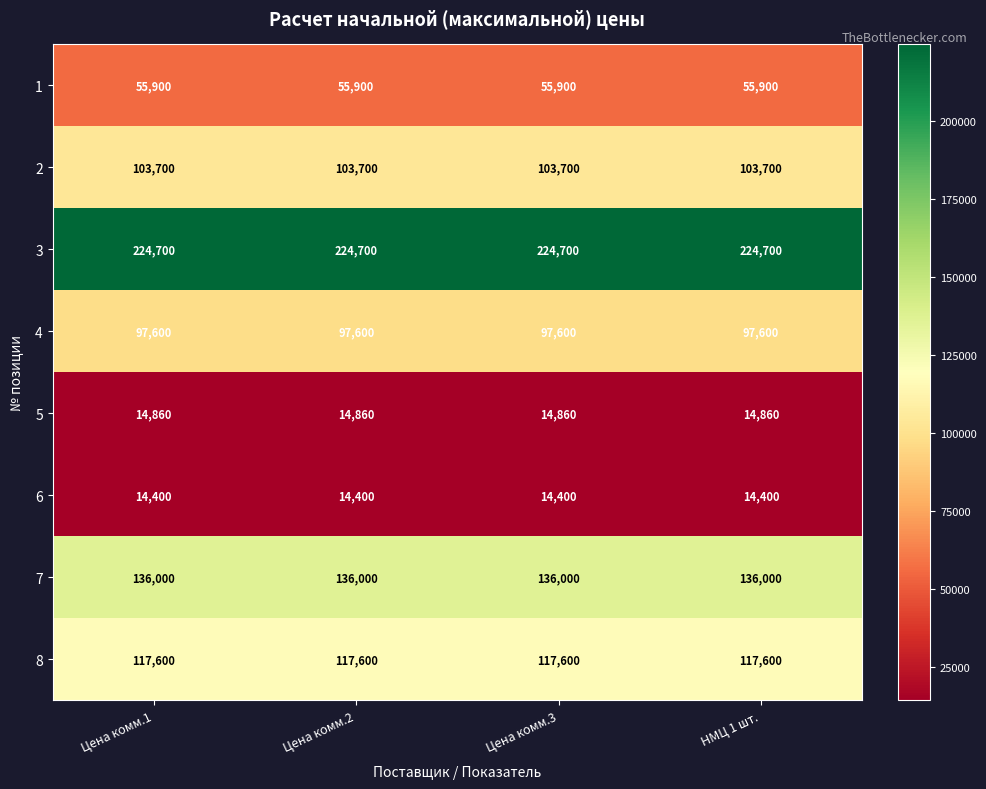

At Цена комм.3, list the series in order from smallest to largest.

6, 5, 1, 4, 2, 8, 7, 3